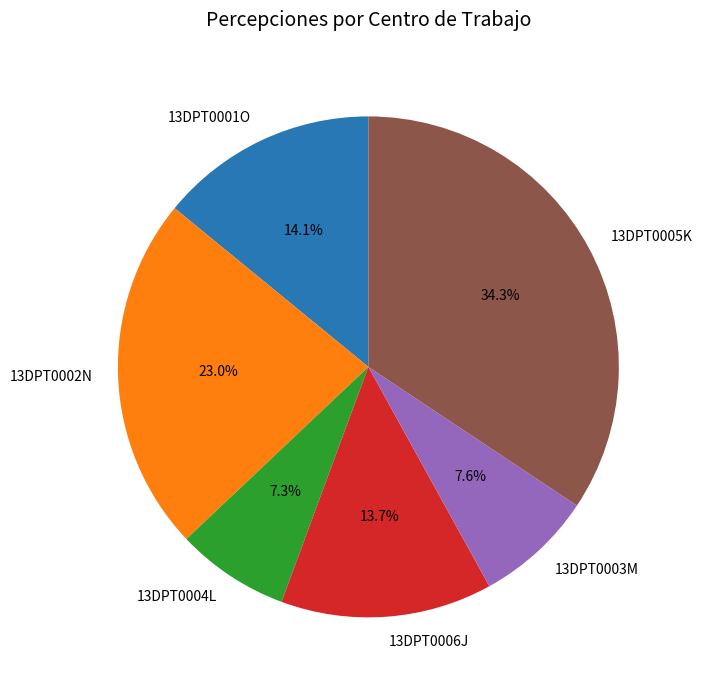

To the nearest percent, what portion does 13DPT0003M represent?

8%